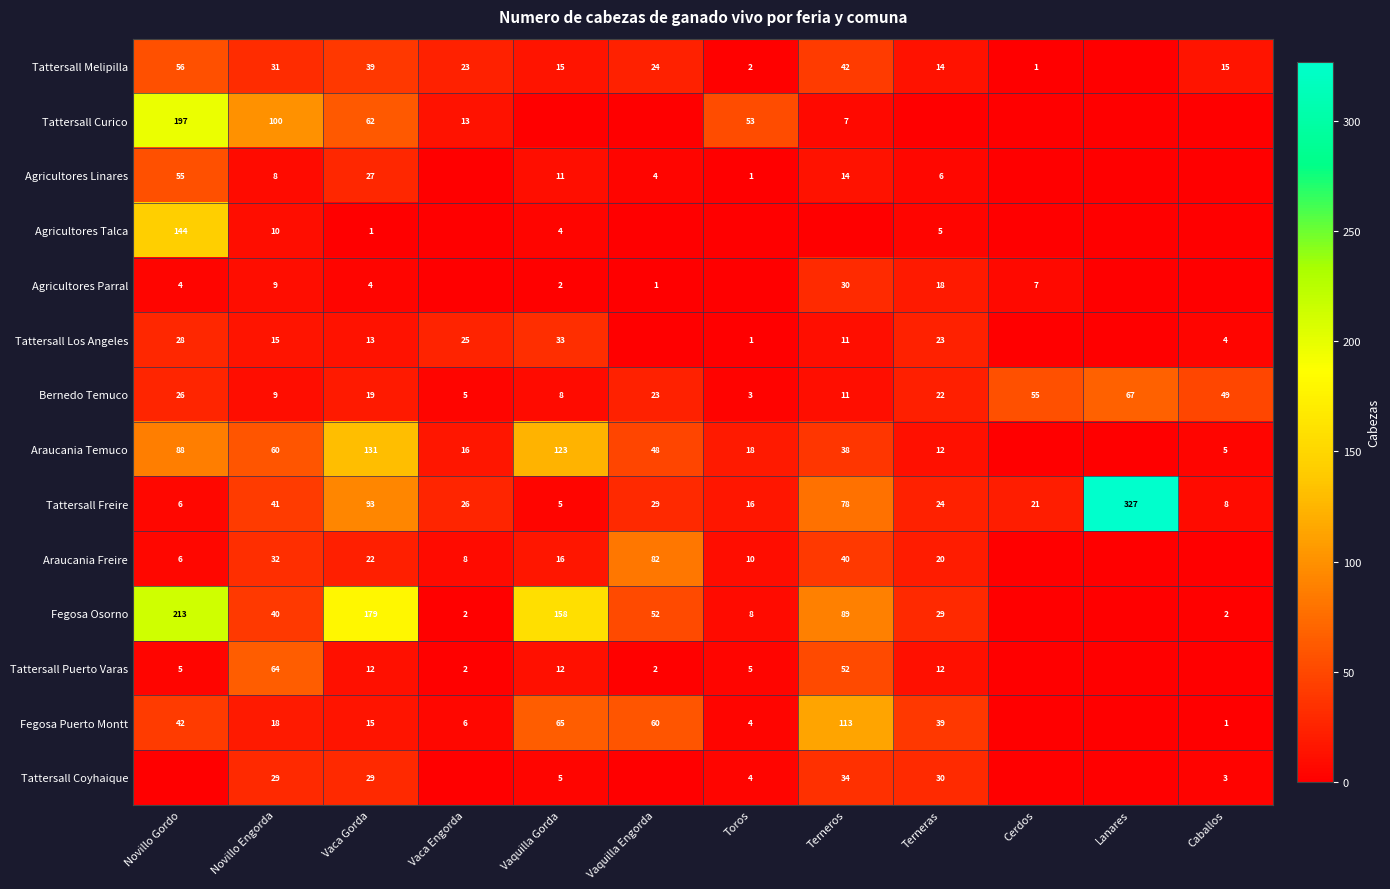

Is the value of Tattersall Freire at Cerdos greater than the value of Agricultores Talca at Novillo Engorda?

Yes